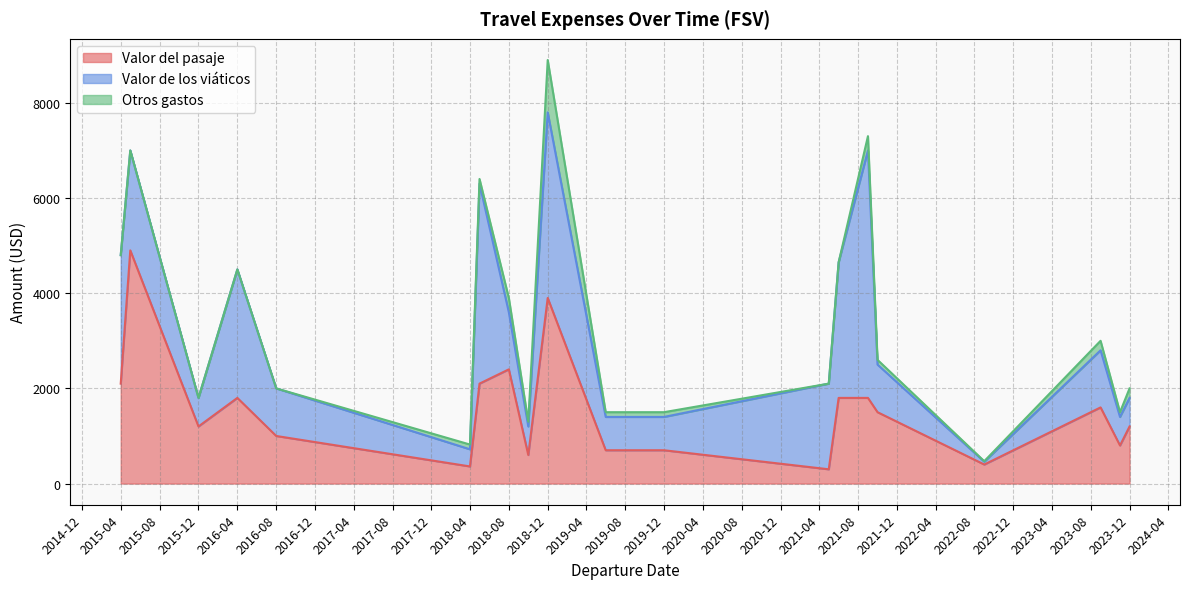

True or false: Valor de los viáticos has more than 0 interior local peaks.

True